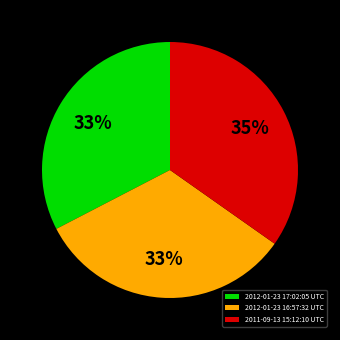

Is there a majority slice in this chart?

No